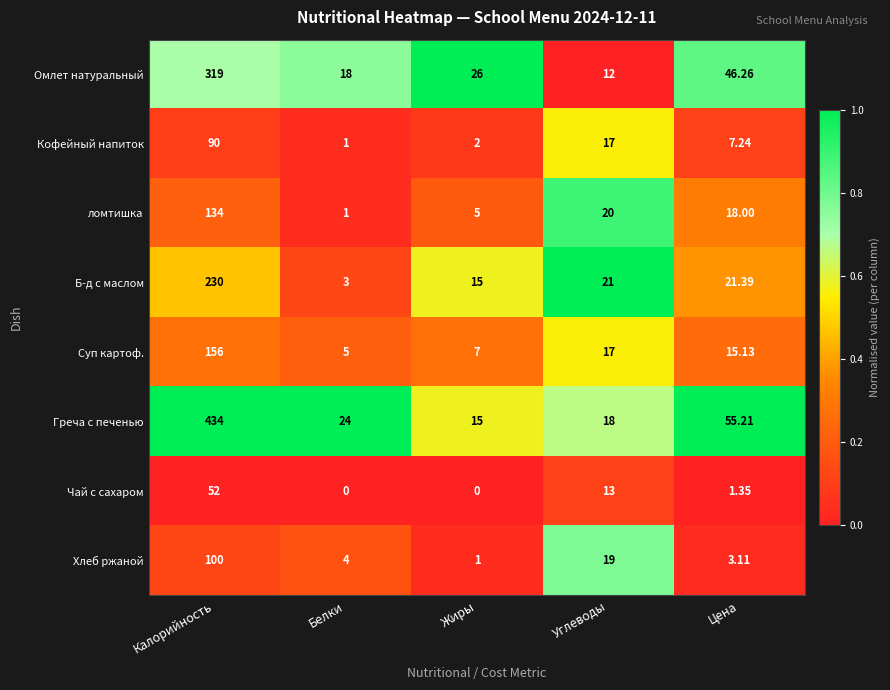

At which label does Греча с печенью first exceed 24?

Калорийность